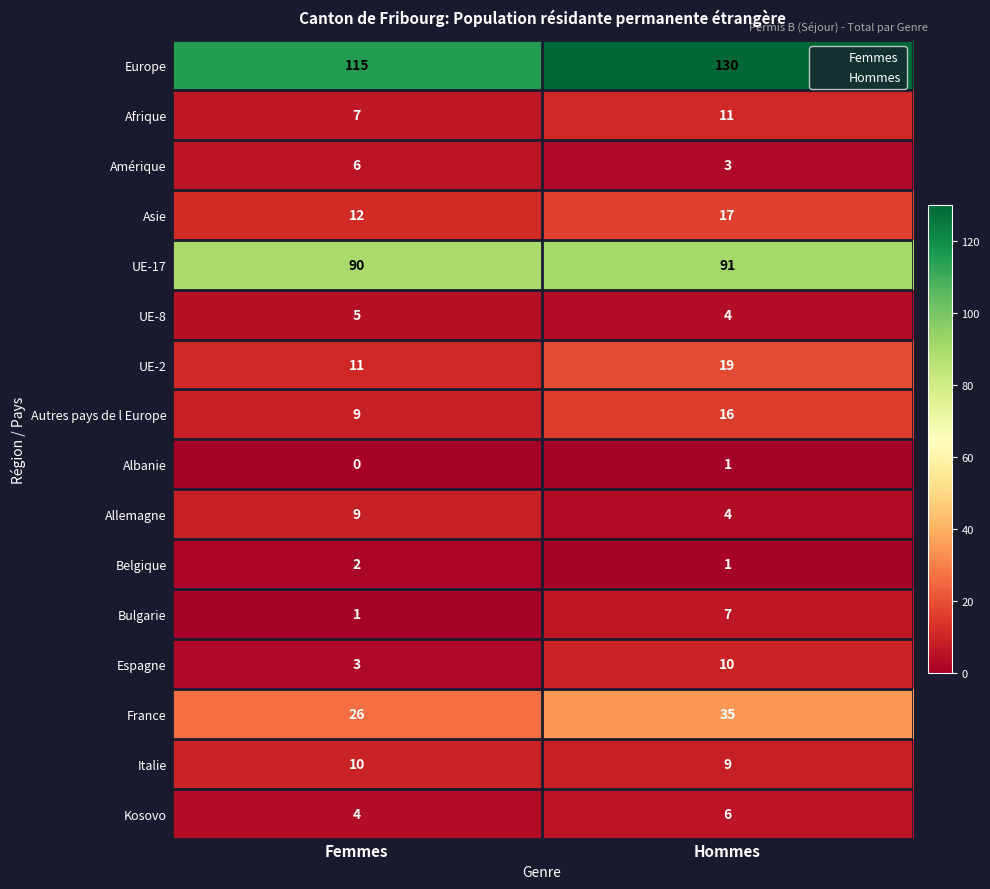

List the labels in order of Afrique value, largest first.

Hommes, Femmes